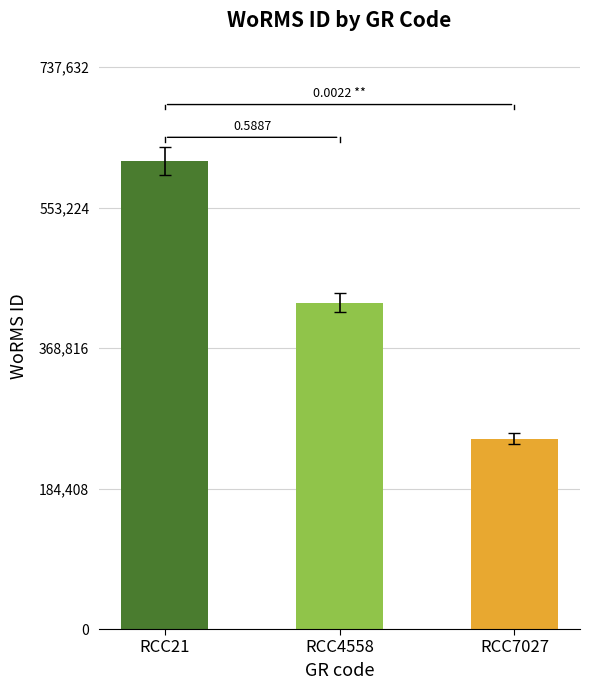

Where does the data first go above 428524?

RCC21